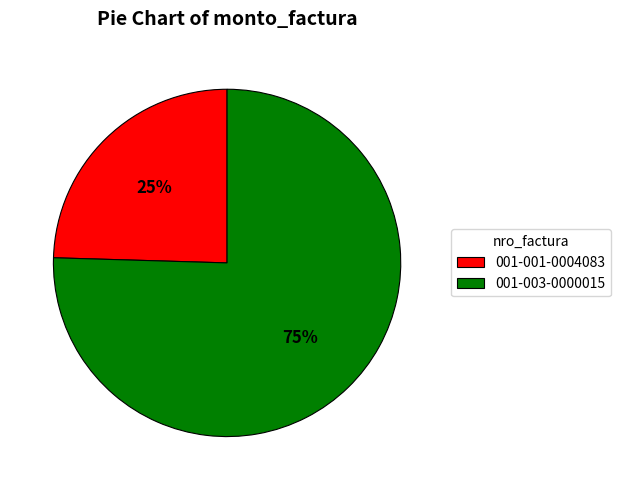

Which has a higher value, 001-003-0000015 or 001-001-0004083?

001-003-0000015